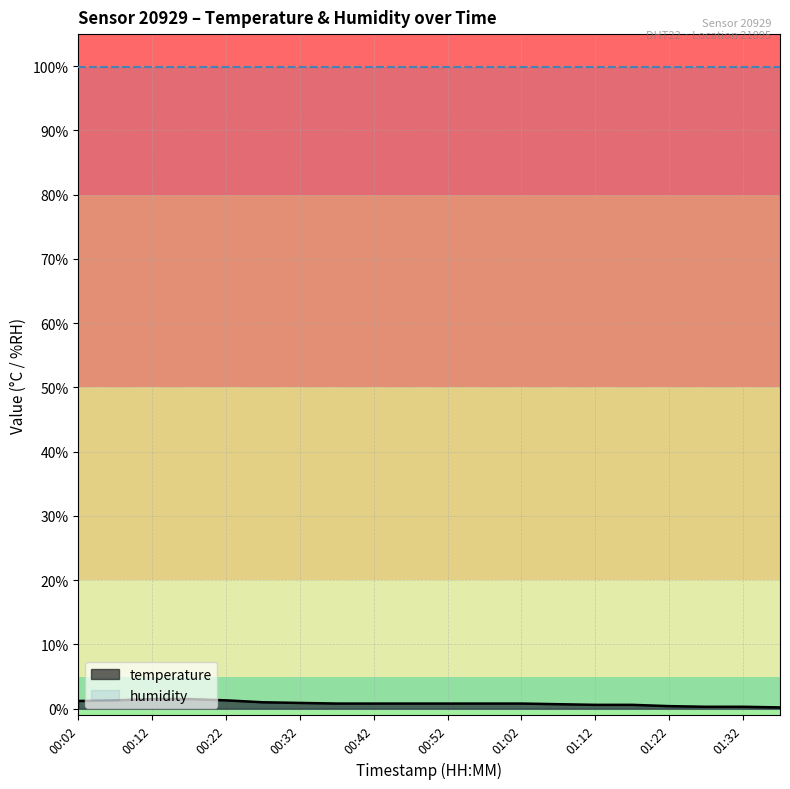

Between 01:27 and 01:02, which is larger?

01:02